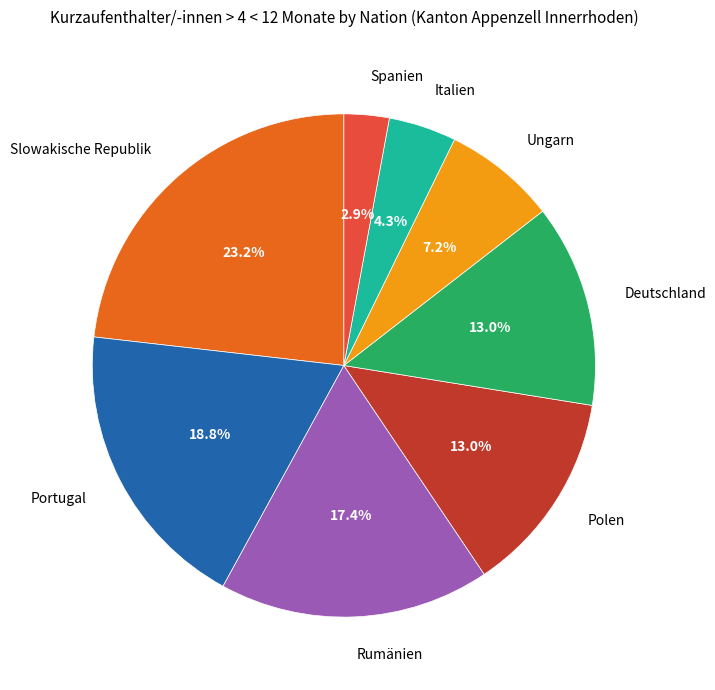

To the nearest percent, what is the combined percentage of Ungarn and Deutschland?

20%